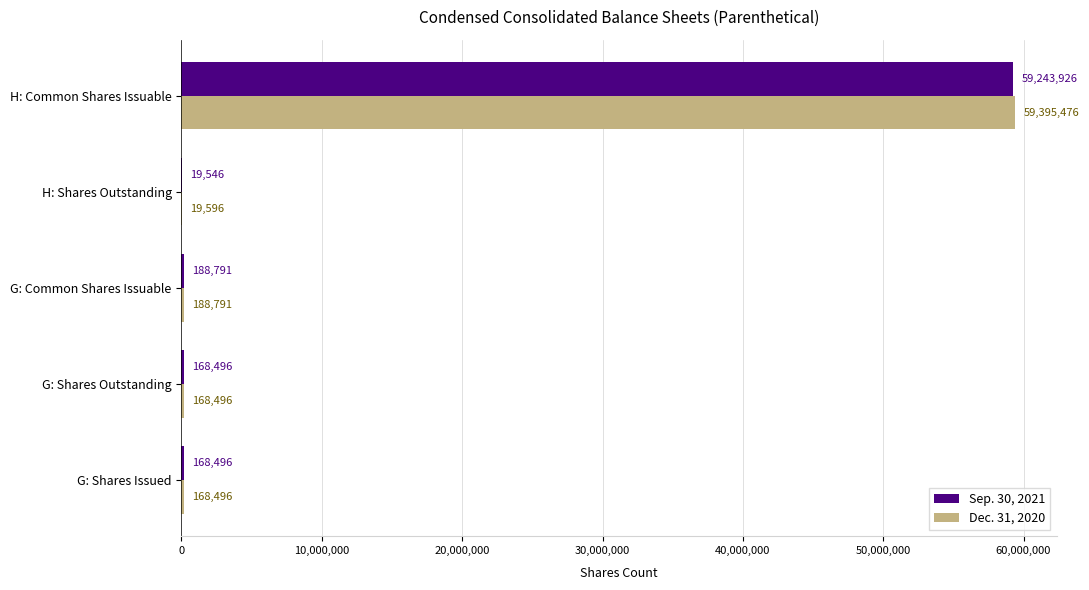

Is it true that Dec. 31, 2020 equals 188791 at G: Common Shares Issuable?

True